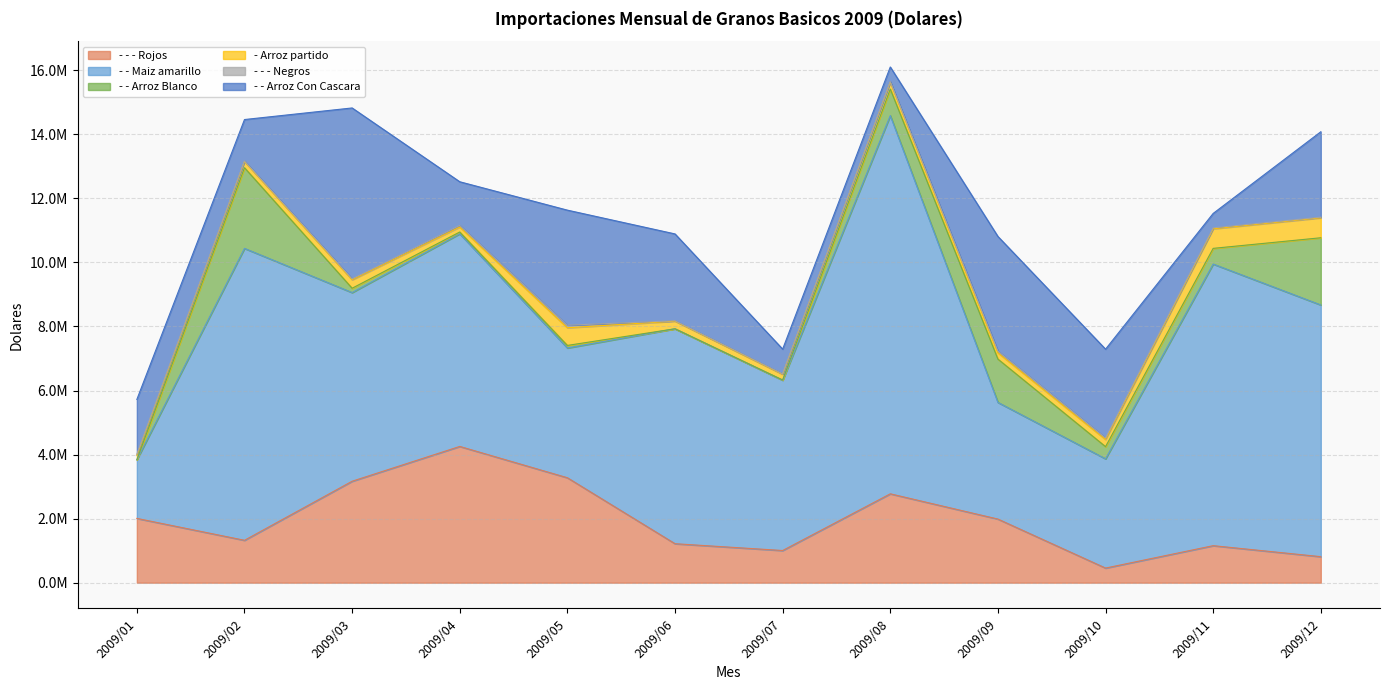

Rank the series at 2009/02 from lowest to highest value.

- - - Negros, - Arroz partido, - - Arroz Con Cascara, - - - Rojos, - - Arroz Blanco, - - Maiz amarillo